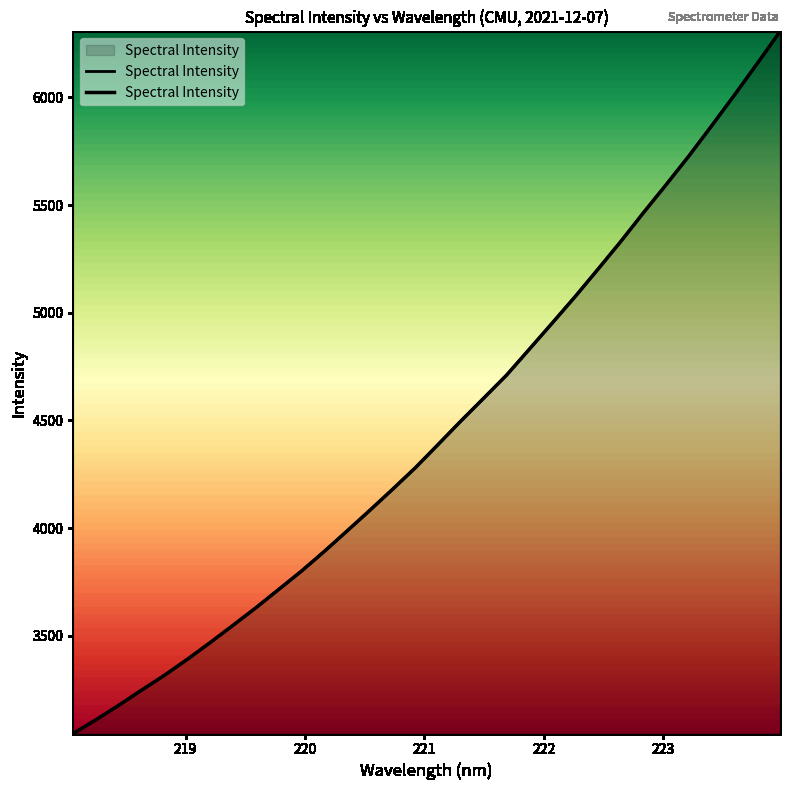

The chart shows a value of 2355.5 at 220.7354. True or false?

False